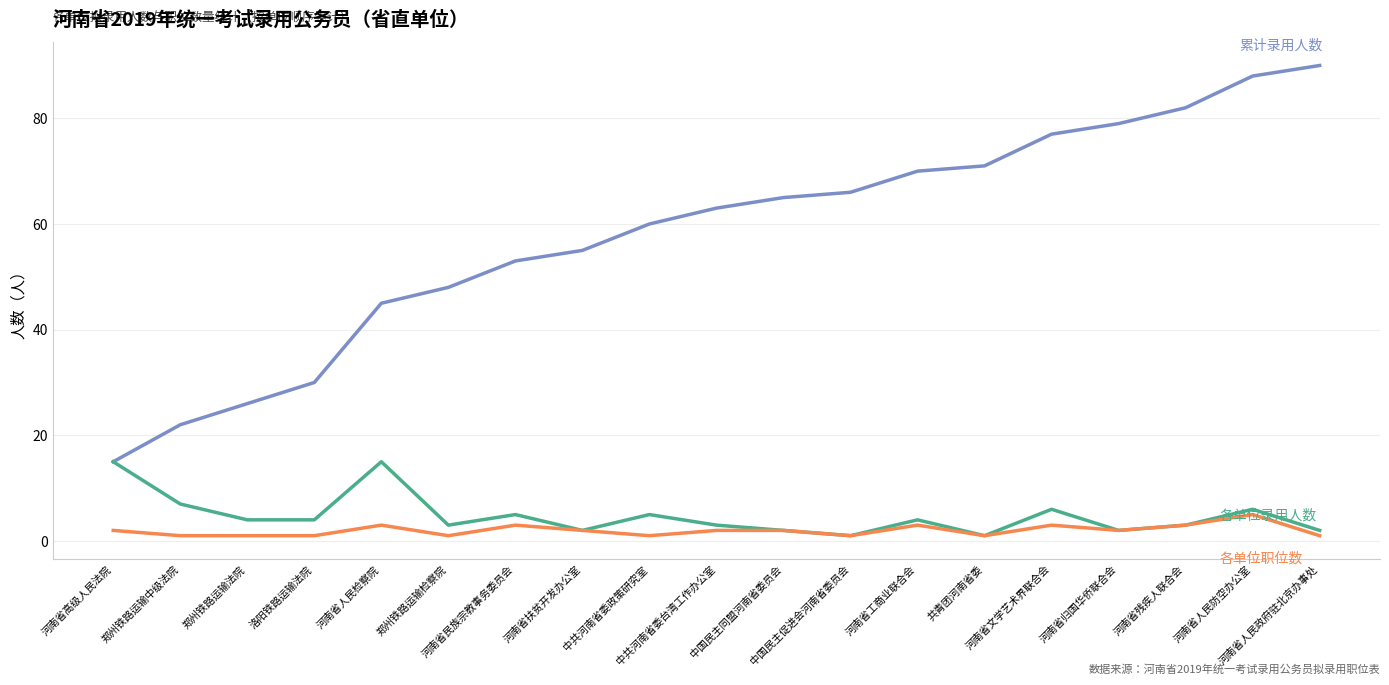

What is the maximum value shown in the chart?

90